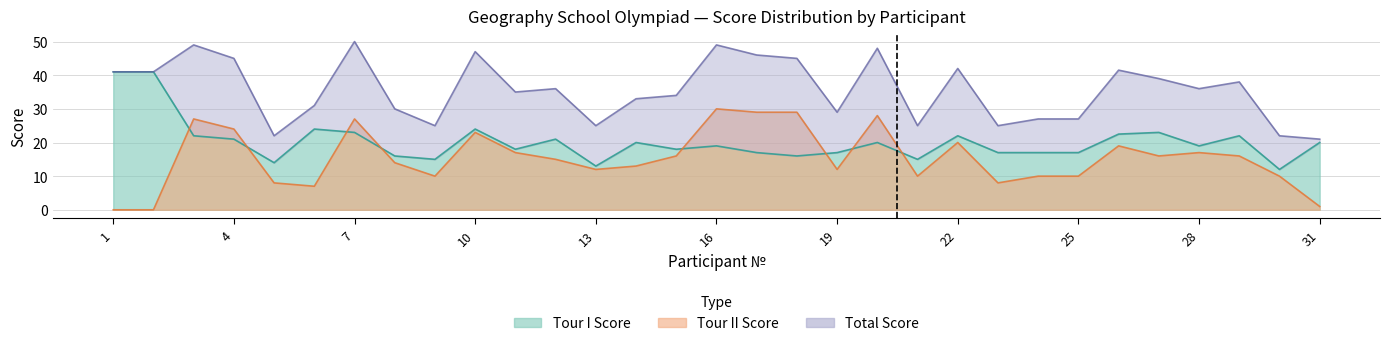

At which category does Tour II reach its first local peak?

3